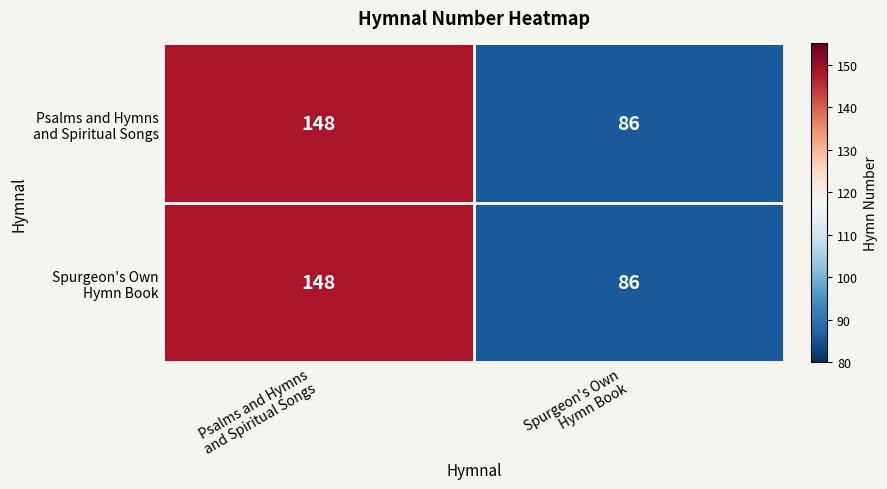

What is the smallest value displayed?

86